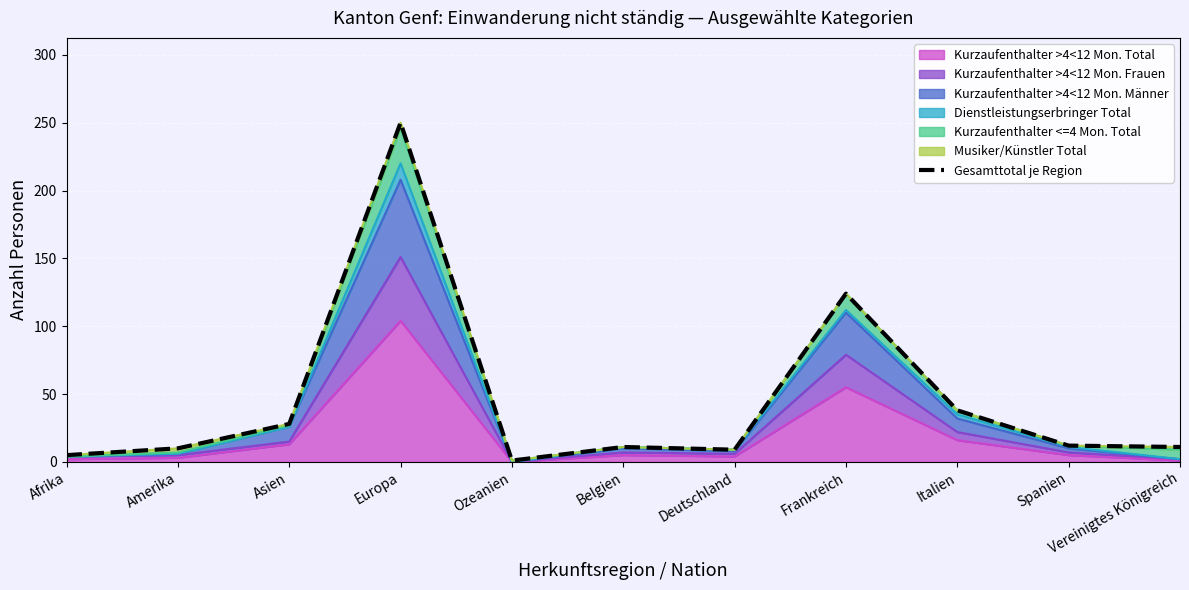

List the labels in order of value, largest first.

Europa, Frankreich, Italien, Asien, Spanien, Belgien, Vereinigtes Königreich, Amerika, Deutschland, Afrika, Ozeanien